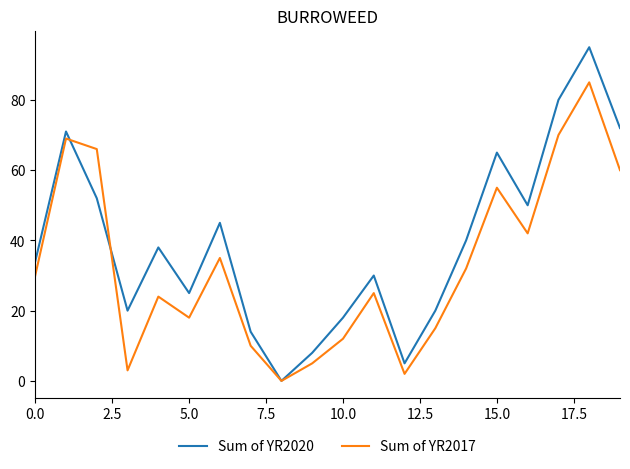

List the series in order of their overall mean, lowest first.

Sum of YR2017, Sum of YR2020